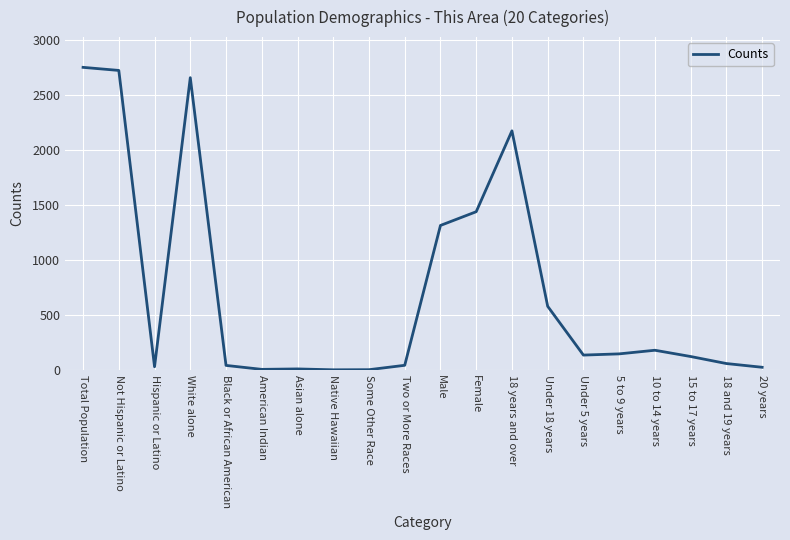

How many lines are shown in the chart?

1